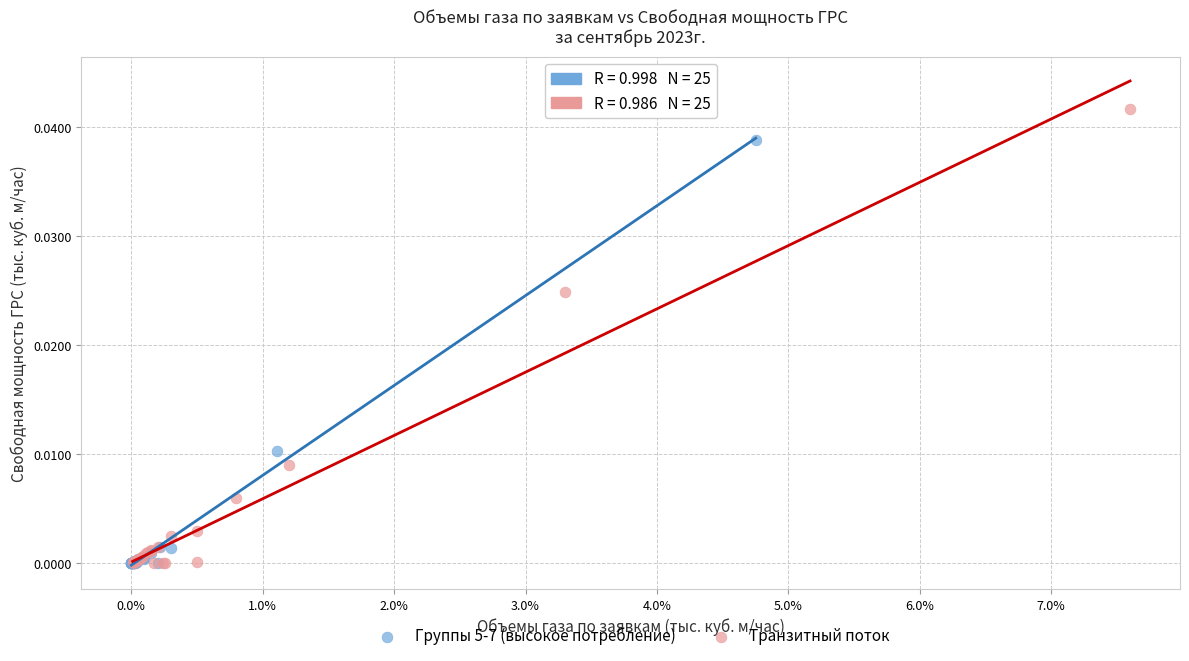

Which series has the widest spread of Y values?

Транзитный поток